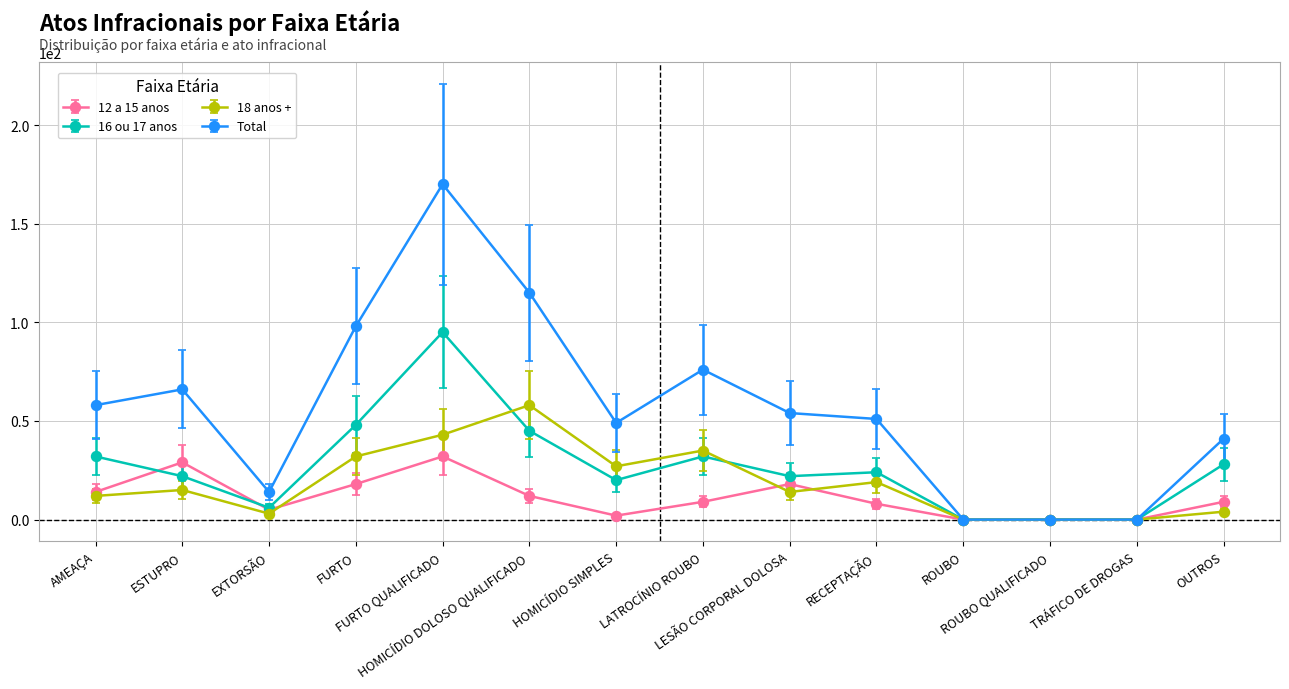

How many values in the Total series are below 54?

7